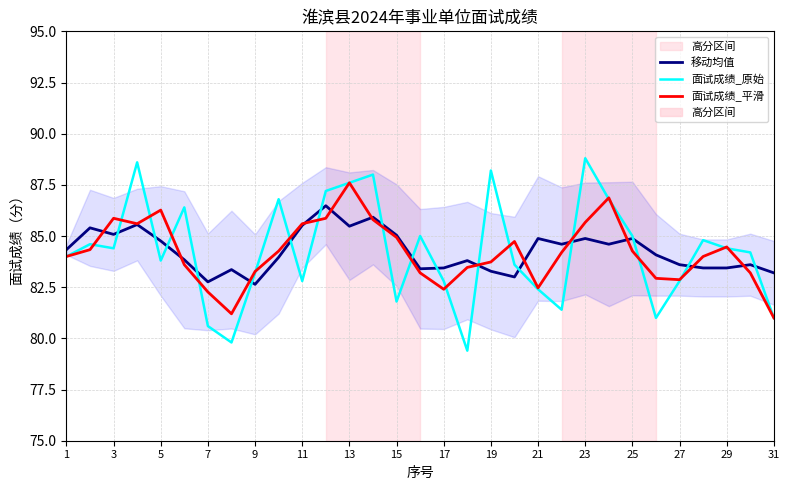

How many interior local valleys does the 面试成绩_平滑 series have?

5